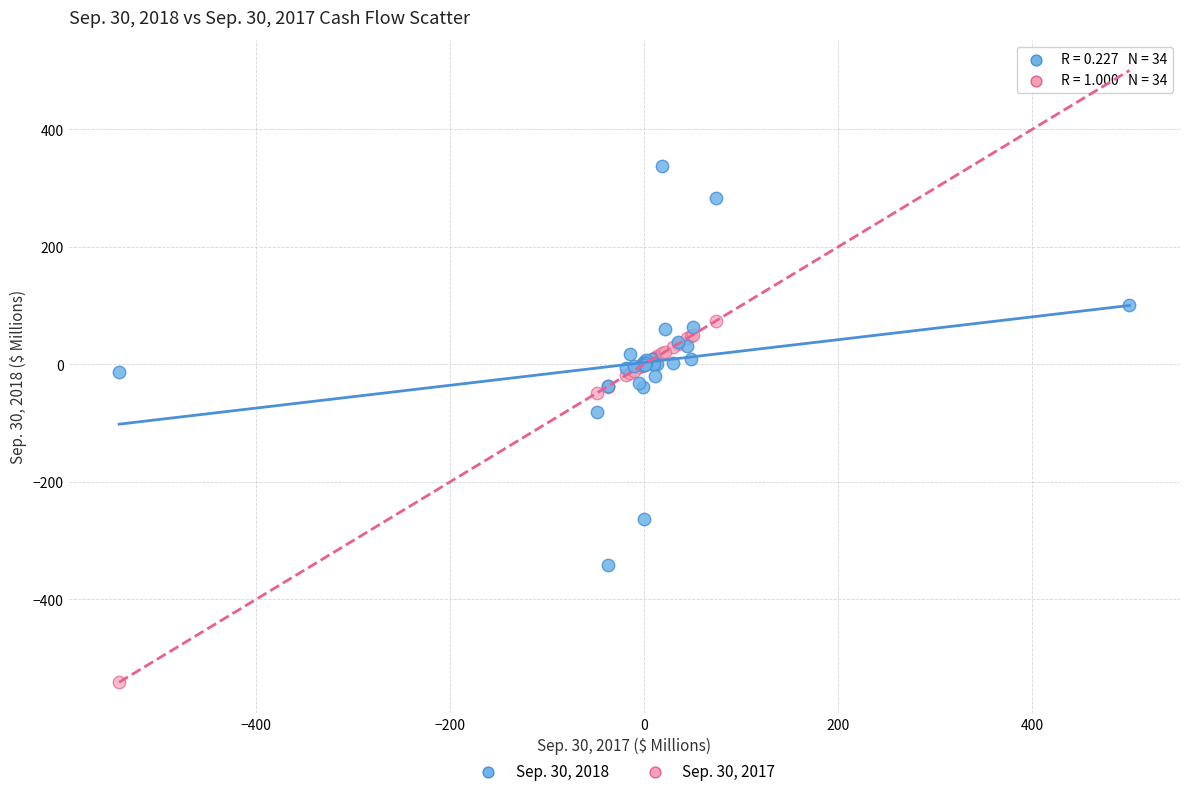

Which series reaches the minimum Y coordinate?

Sep. 30, 2017